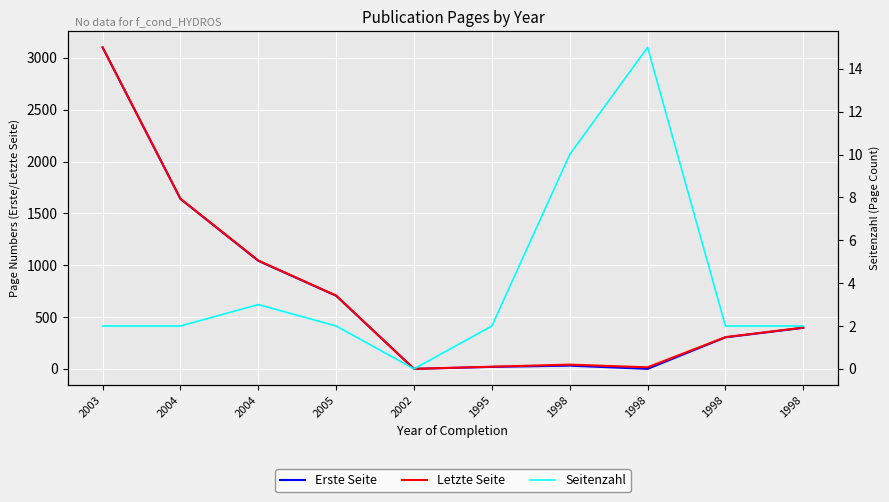

What is the sum of all Erste Seite values?

7235